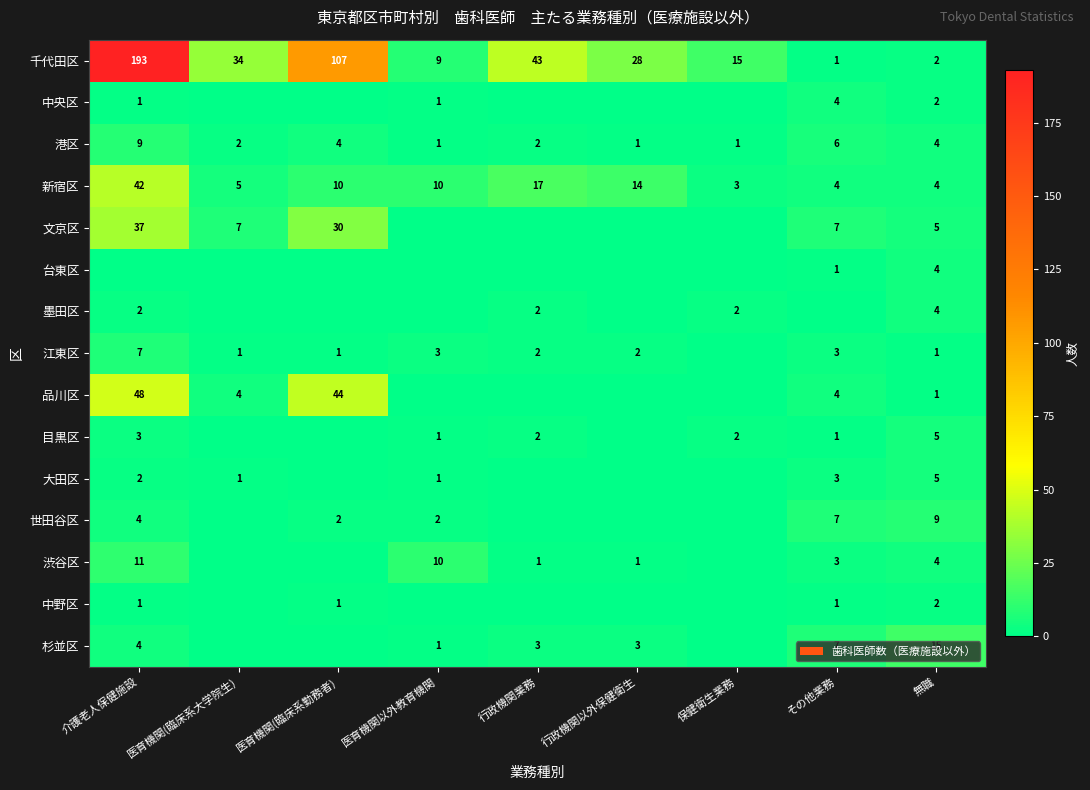

Is it true that 渋谷区 equals 1 at 行政機関業務?

True